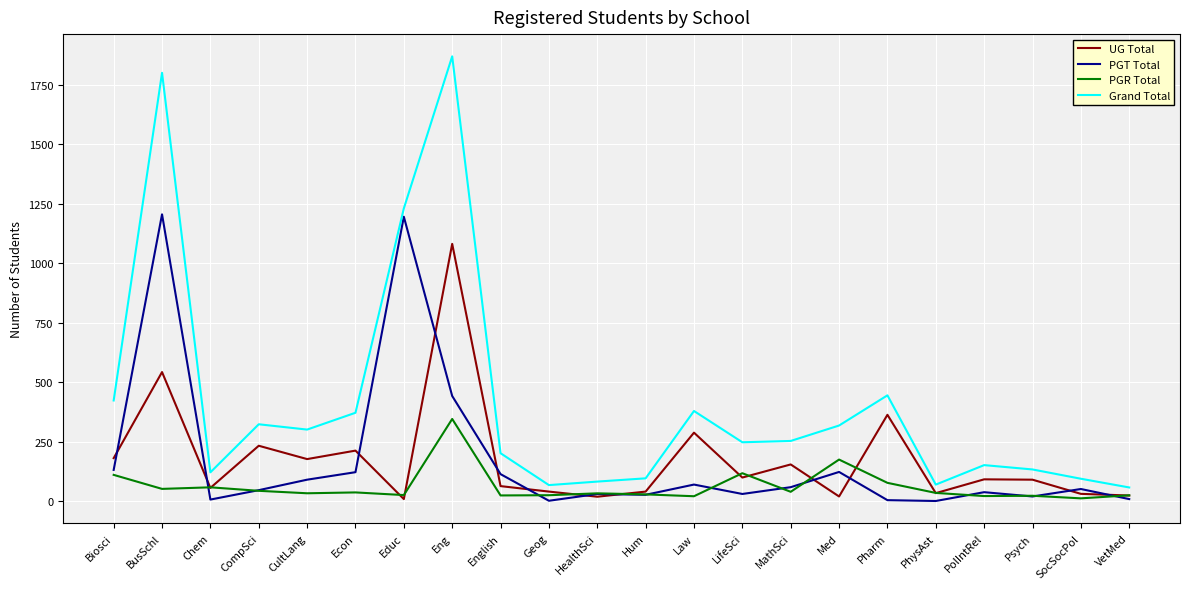

Which series has the largest total across all categories?

Grand Total